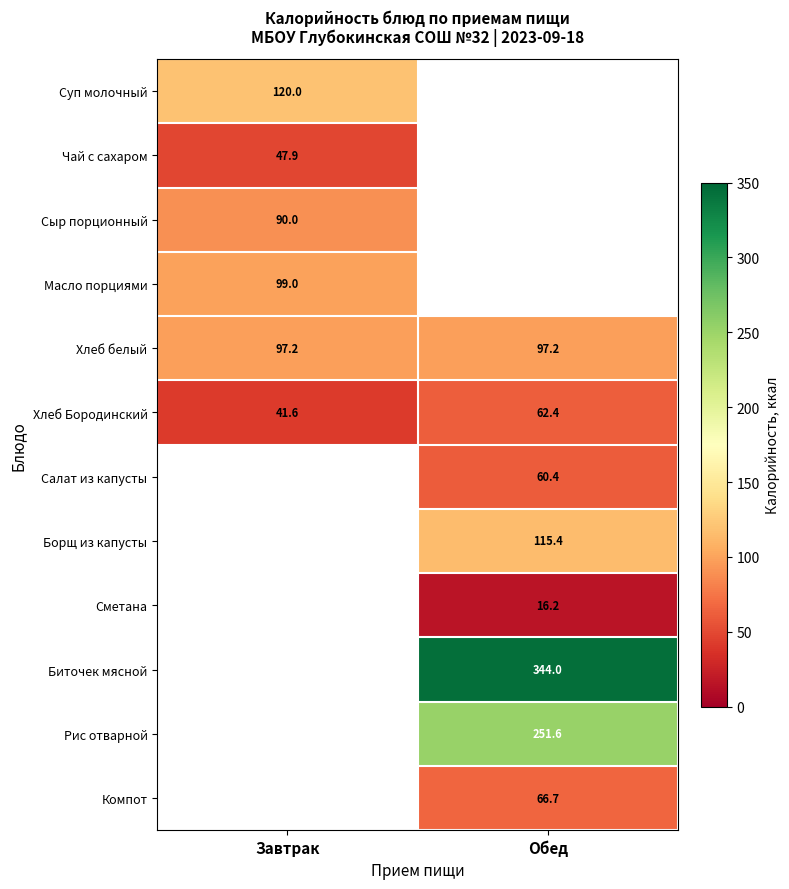

The Масло порциями series shows 149.0 at Завтрак. True or false?

False